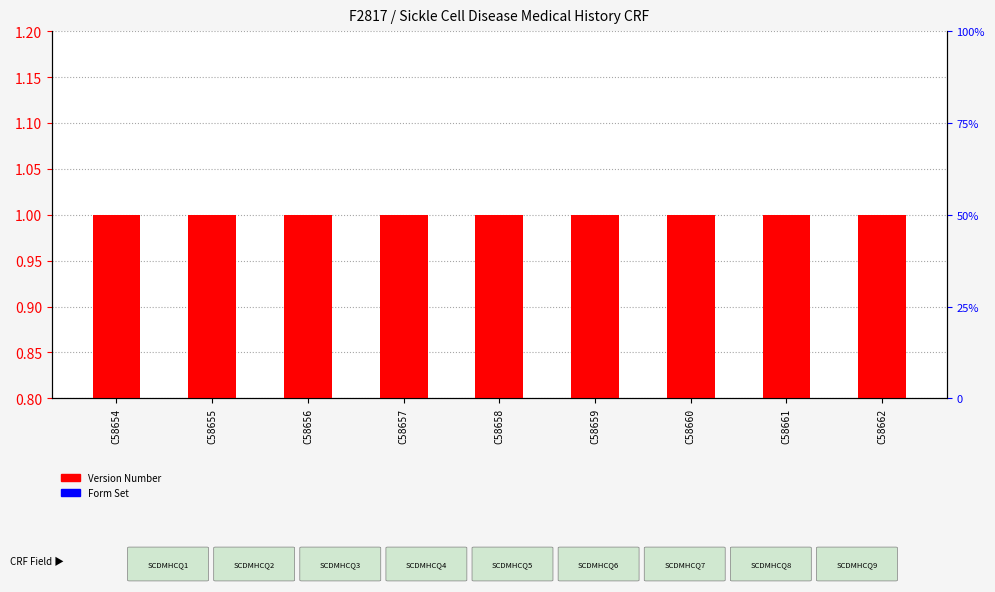

What is the maximum value shown in the chart?

1.0